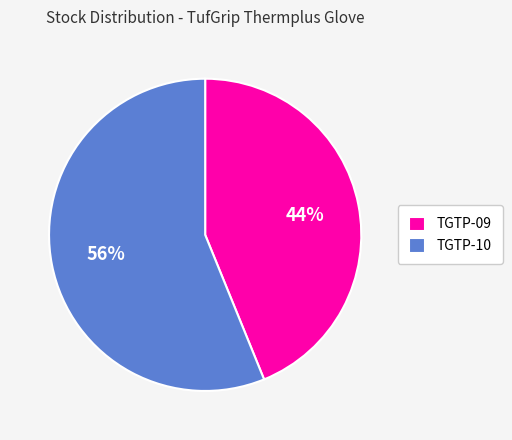

Between TGTP-10 and TGTP-09, which is larger?

TGTP-10